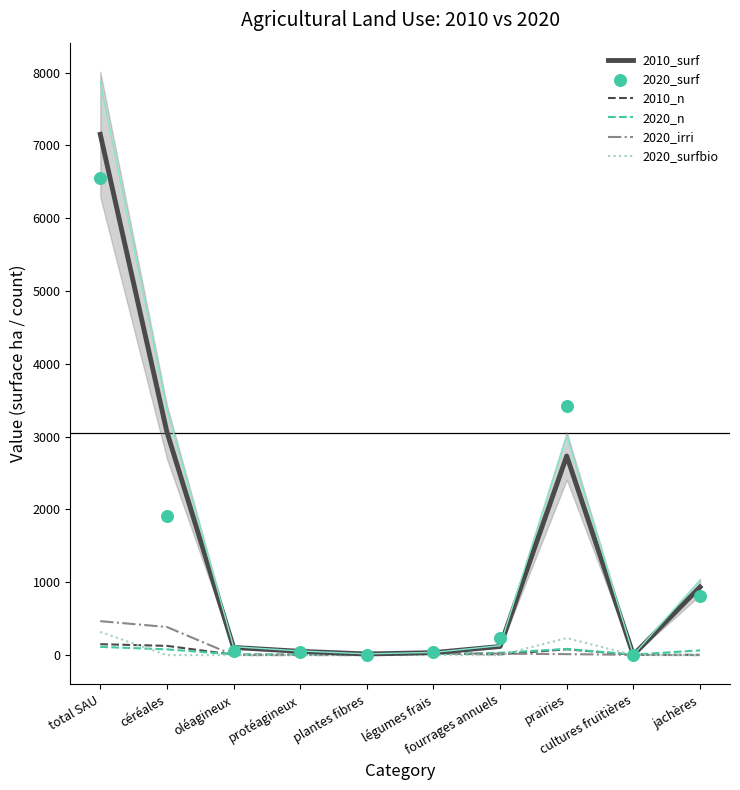

At how many categories does at least one series exceed 6211?

1